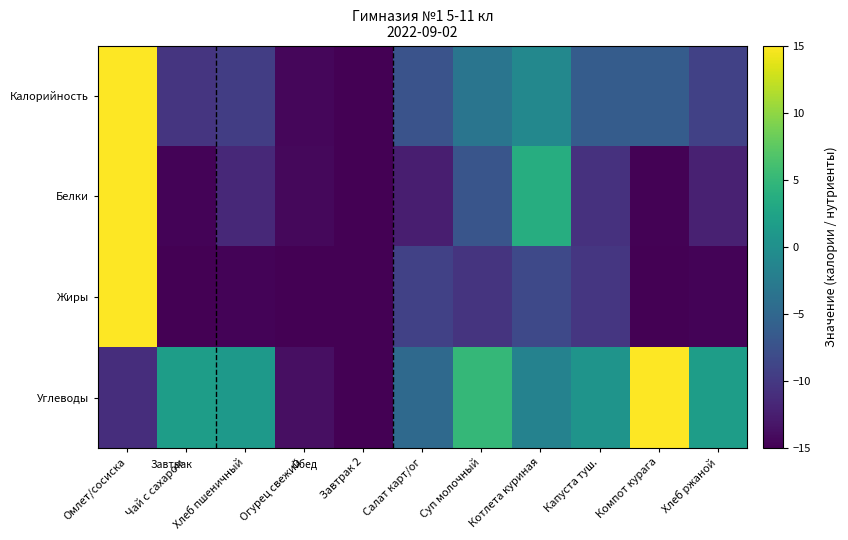

Count the number of categories in the chart.

11